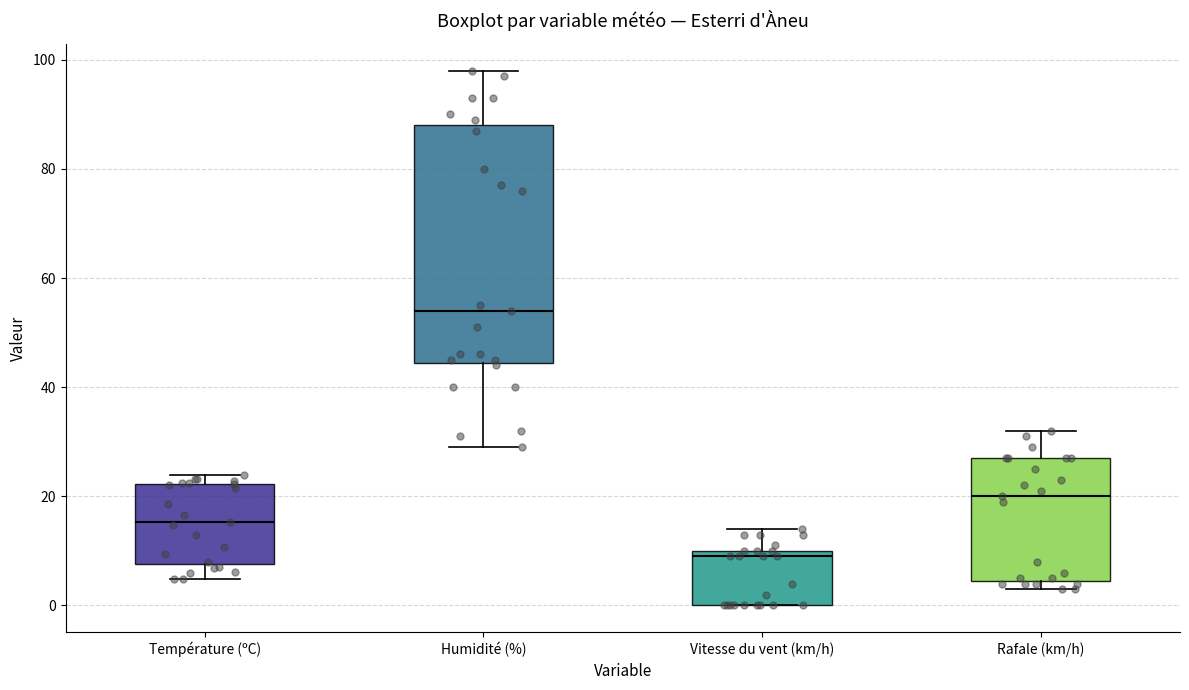

Reading left to right, transcribe this box plot: for each box, give where its median line is, the range the box spans, and where its two whiskers end, as read against the y-axis. The values are not printed on the chart, so give them approximately, as read against the axis.

Température (ºC): median 16, box 8 to 22, whiskers 4 to 24
Humidité (%): median 54, box 44 to 88, whiskers 30 to 98
Vitesse du vent (km/h): median 10 (just below the box's upper edge), box 0 to 10, whiskers 0 to 14
Rafale (km/h): median 20, box 4 to 28, whiskers 4 (just below the box's lower edge) to 32